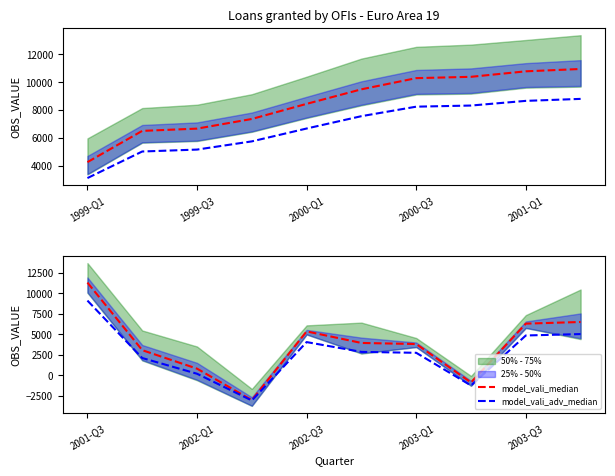

What is the difference between the second highest and minimum values in the model_vali_adv_median series?

8102.4